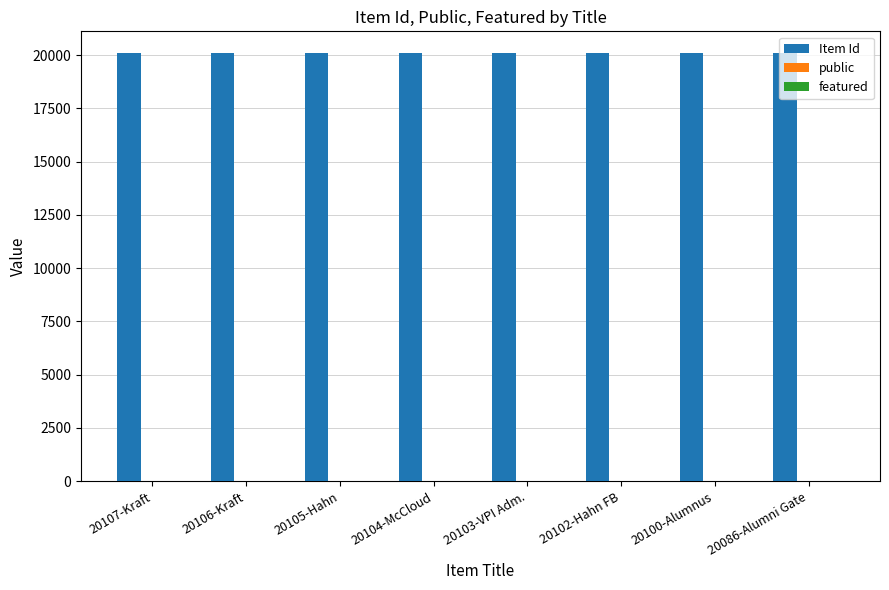

The value of Item Id at 20105-Hahn is 20105. True or false?

True